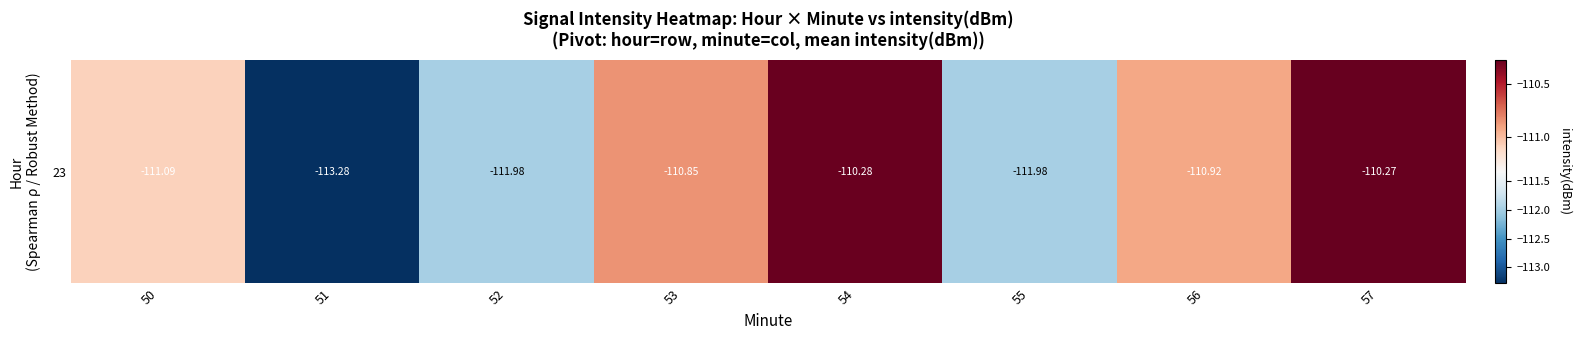

What is the average value?

-111.3